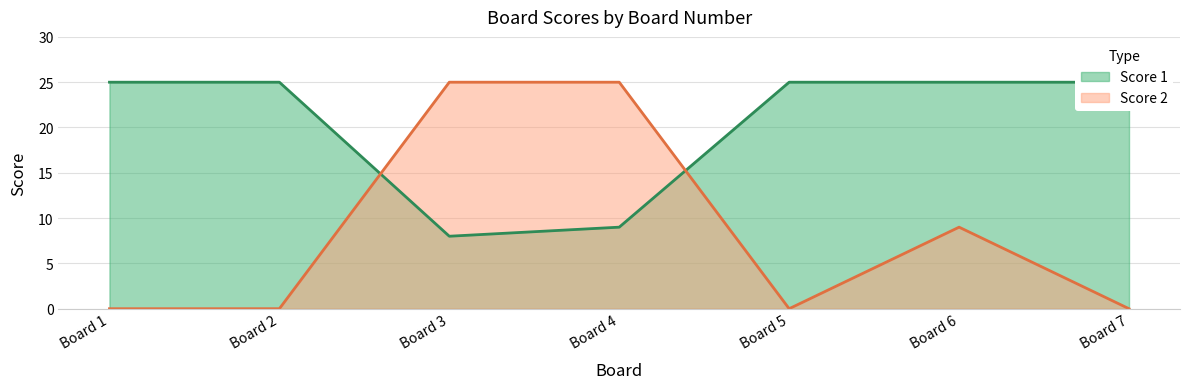

What is the maximum value for Score 2?

25